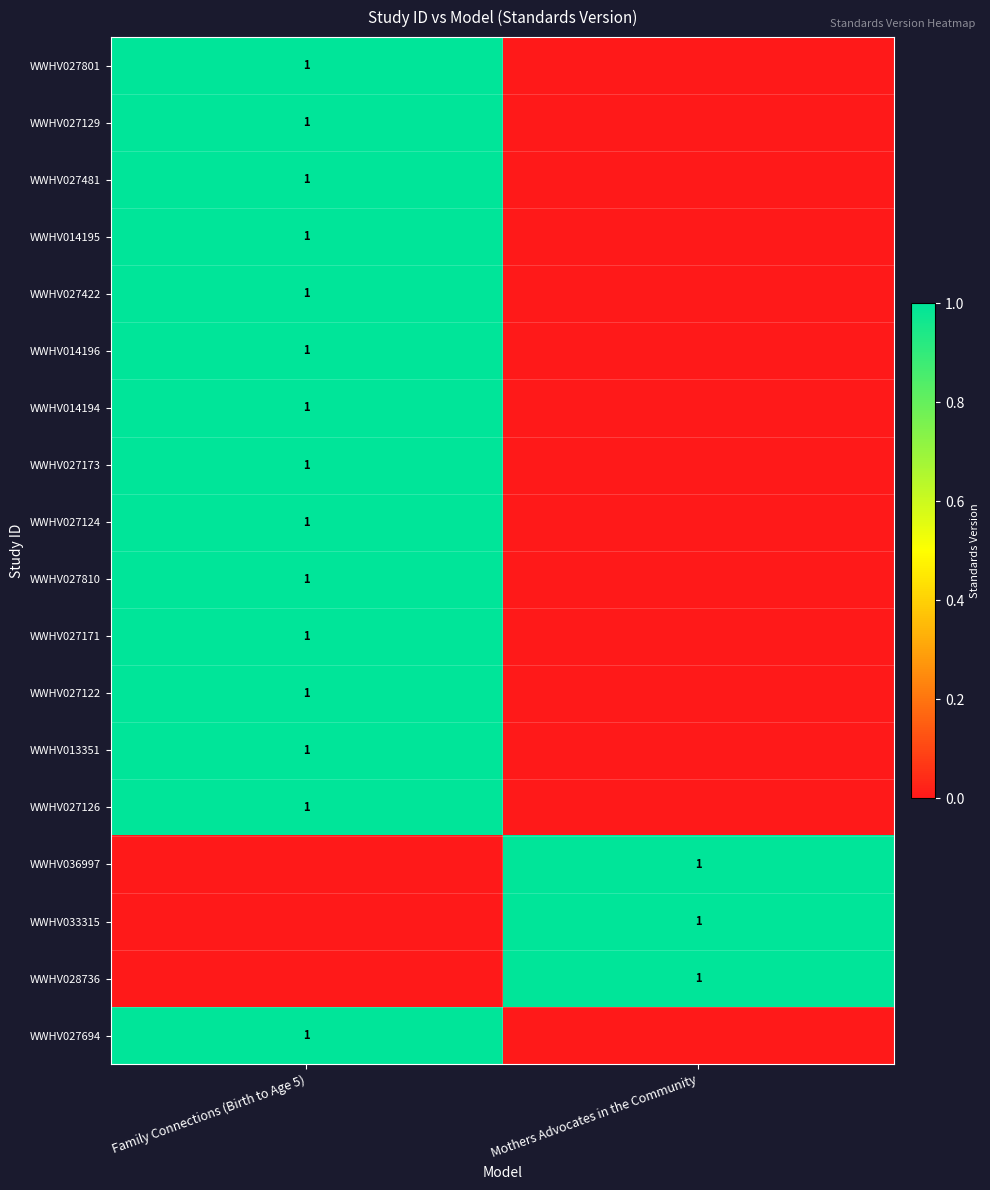

Is it true that WWHV027171 equals 2 at Family Connections (Birth to Age 5)?

False